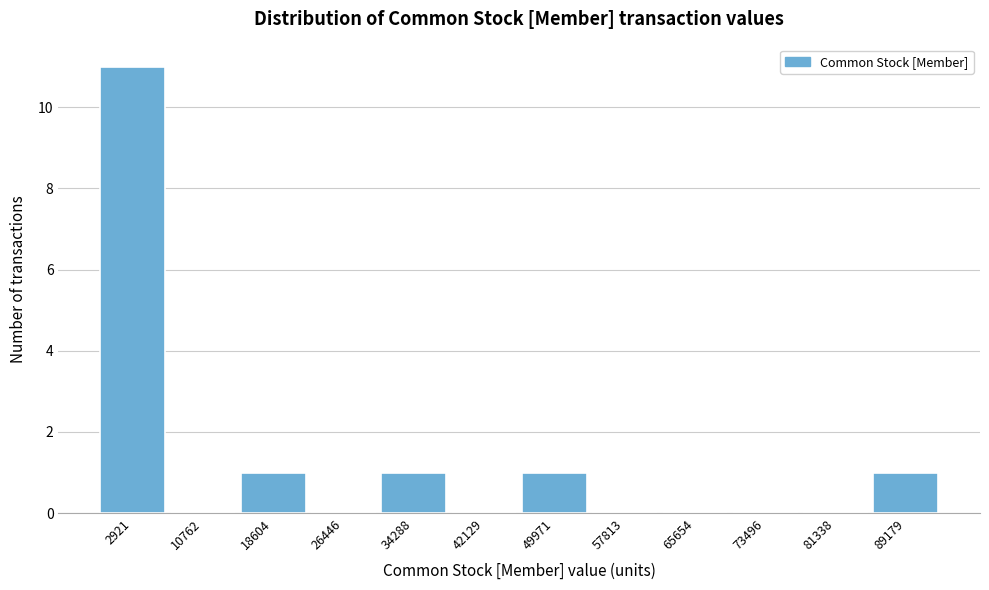

Reading left to right, list every bar in this chart as the range it spans on the x-axis followed by its height. Neither the bar edges nor the heights are printed on the chart, so give them approximately, as read against the axes.

-1000 to 7000: 11
7000 to 15000: 0
15000 to 23000: 1
23000 to 30000: 0
30000 to 38000: 1
38000 to 46000: 0
46000 to 54000: 1
54000 to 62000: 0
62000 to 70000: 0
70000 to 77000: 0
77000 to 85000: 0
85000 to 93000: 1